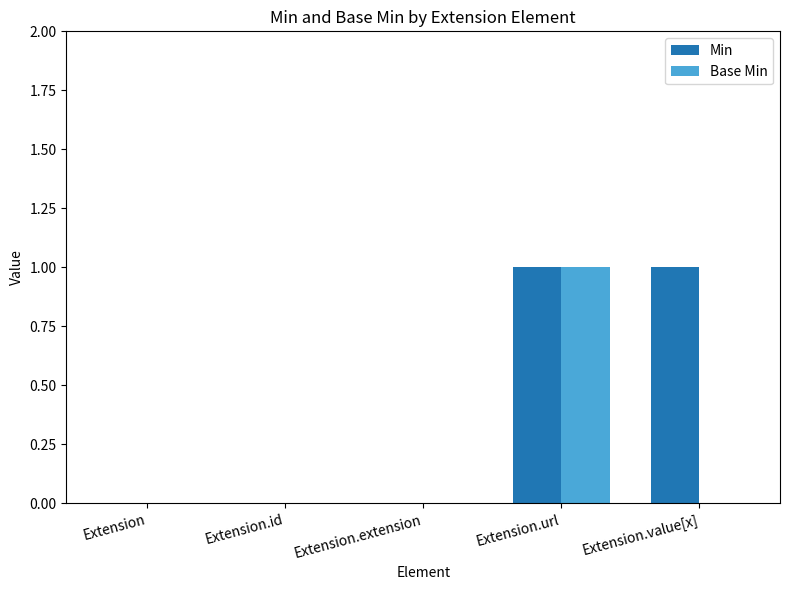

The value of Min at Extension.id is 1. True or false?

False